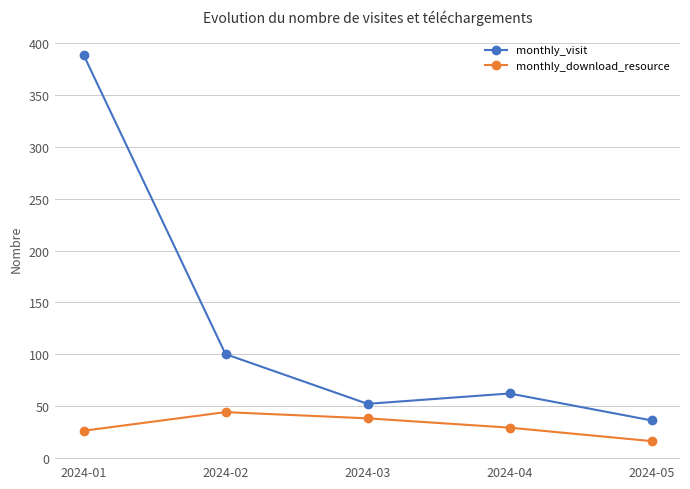

Reading right to left, transcribe all the data shown in this chart.

monthly_visit: 2024-05=36	2024-04=62	2024-03=52	2024-02=100	2024-01=389
monthly_download_resource: 2024-05=16	2024-04=29	2024-03=38	2024-02=44	2024-01=26